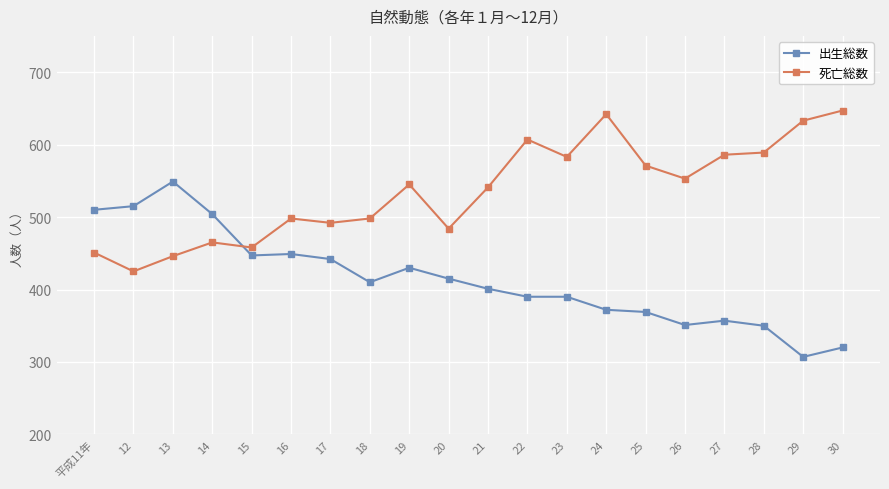

What is the smallest value displayed?

307